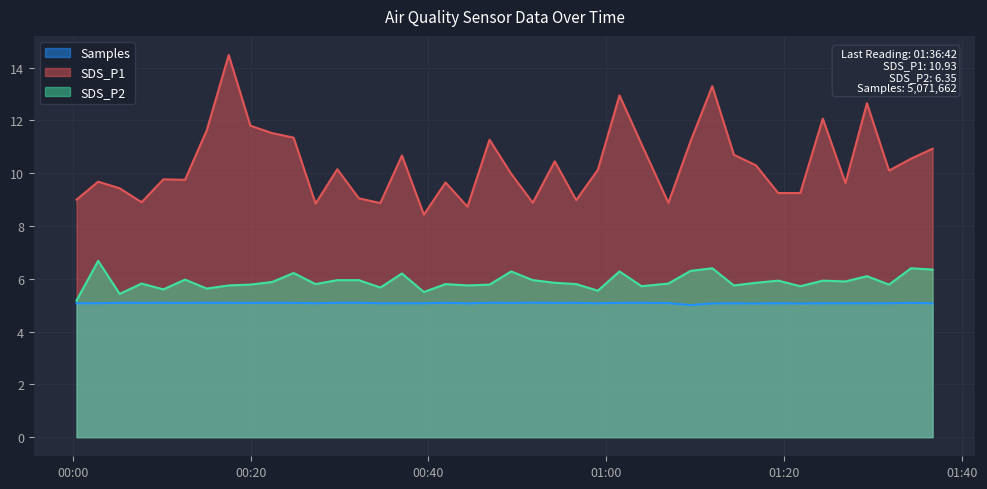

At how many categories does at least one series exceed 13?

2